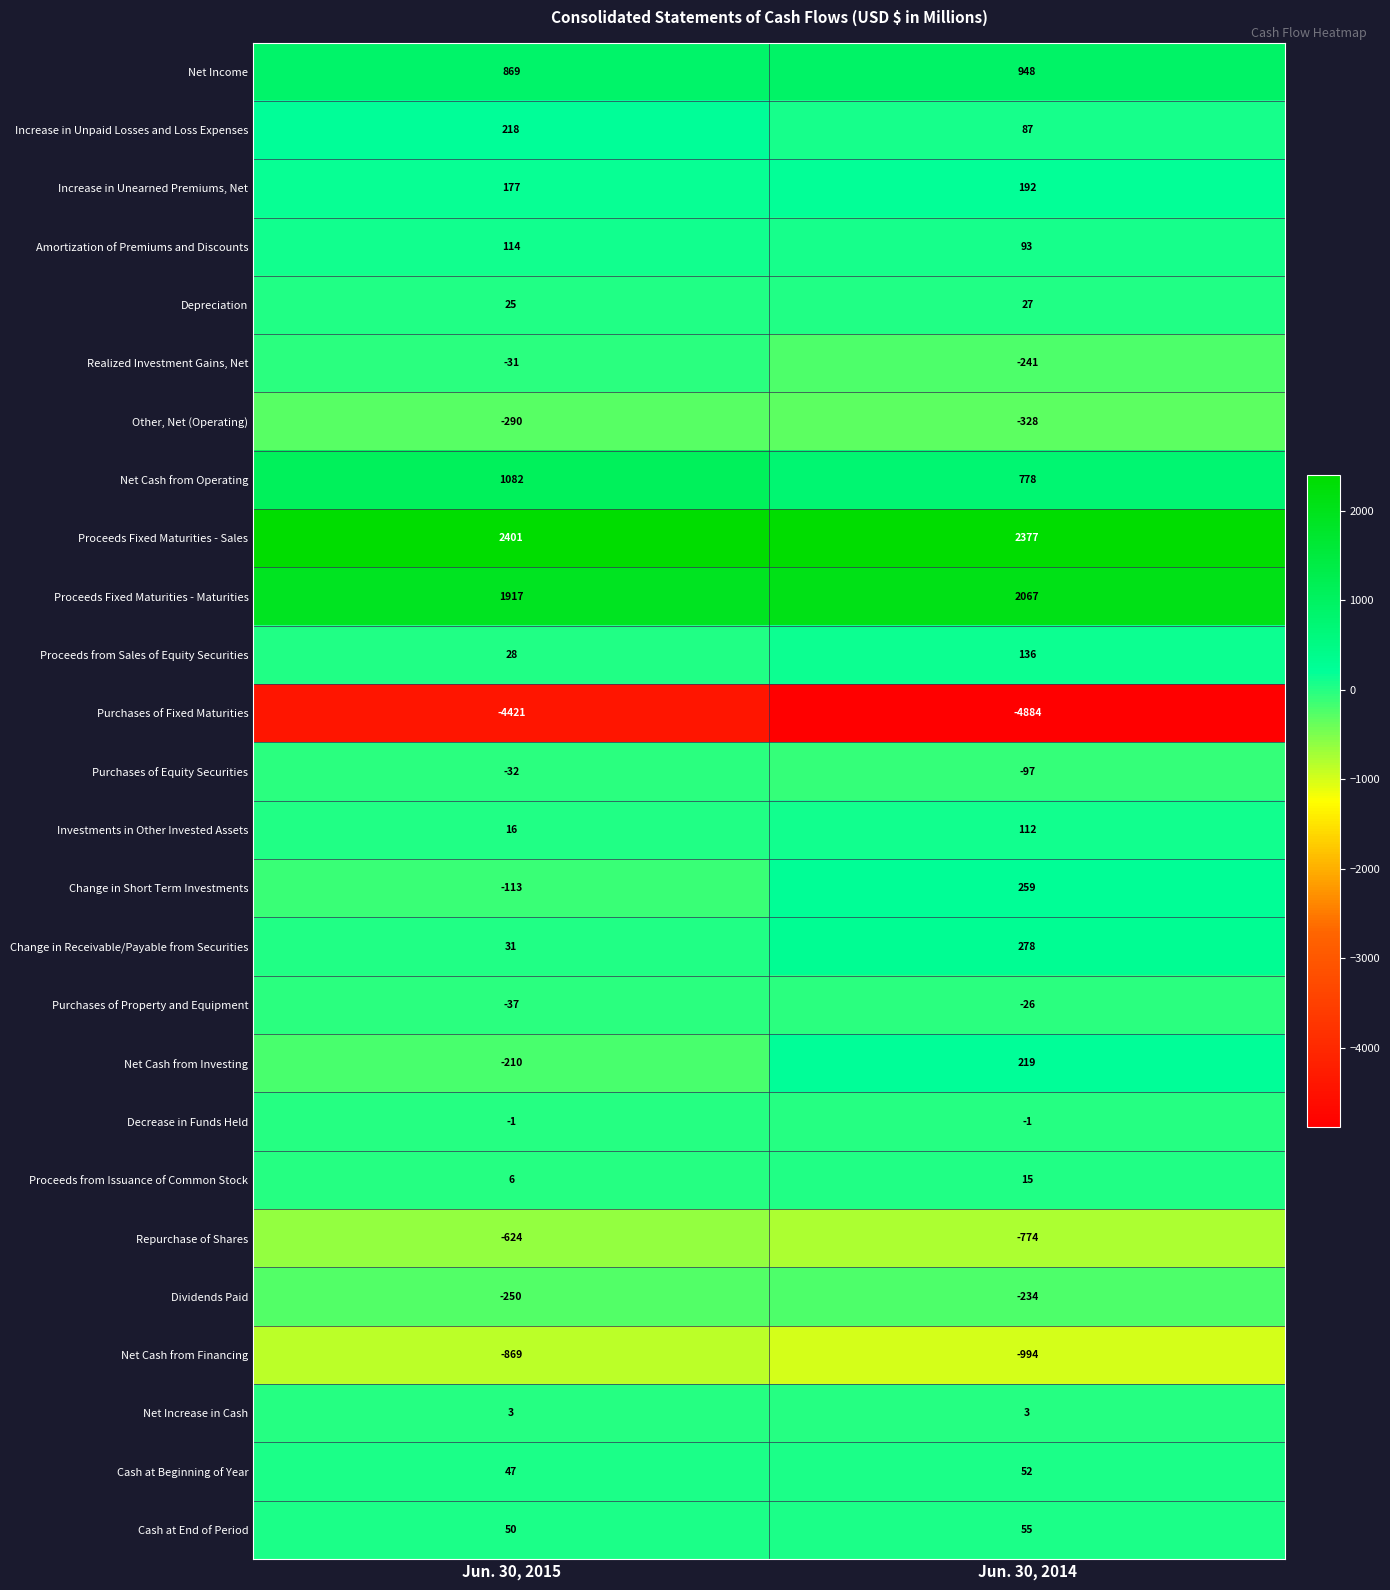

How many distinct data groups are displayed?

26